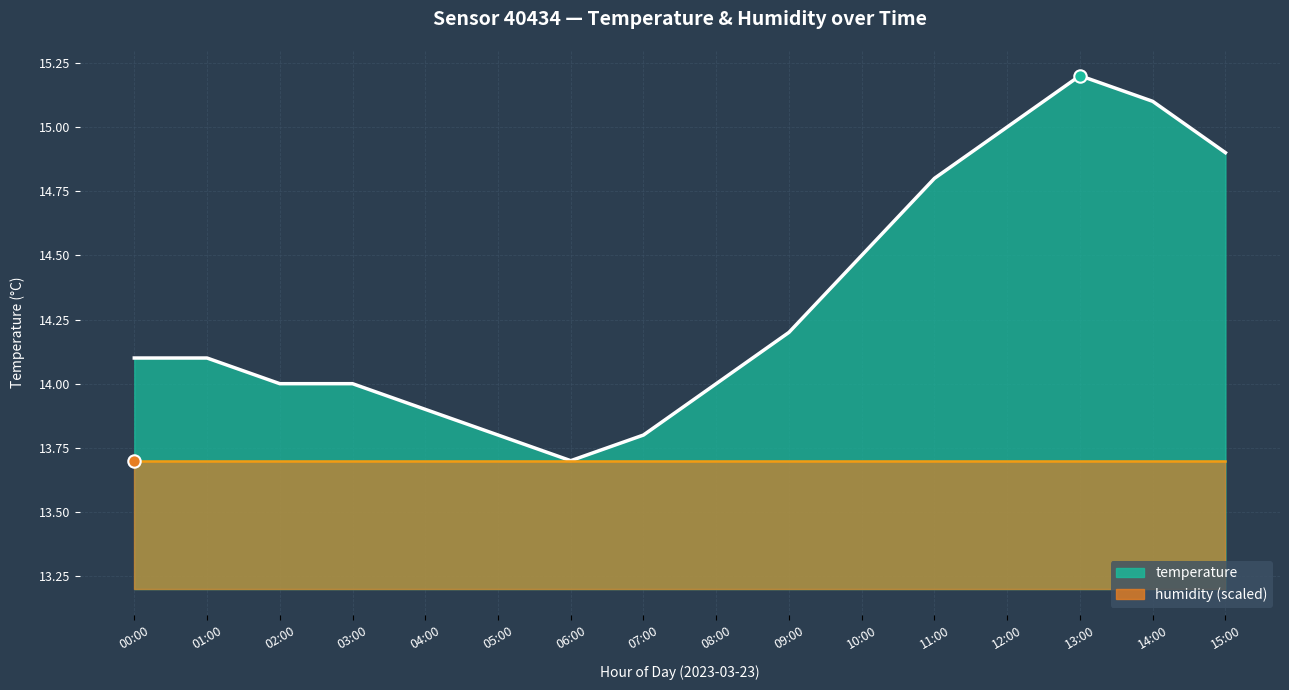

What is the ratio of the value at 11:00 to the value at 09:00?

1.0